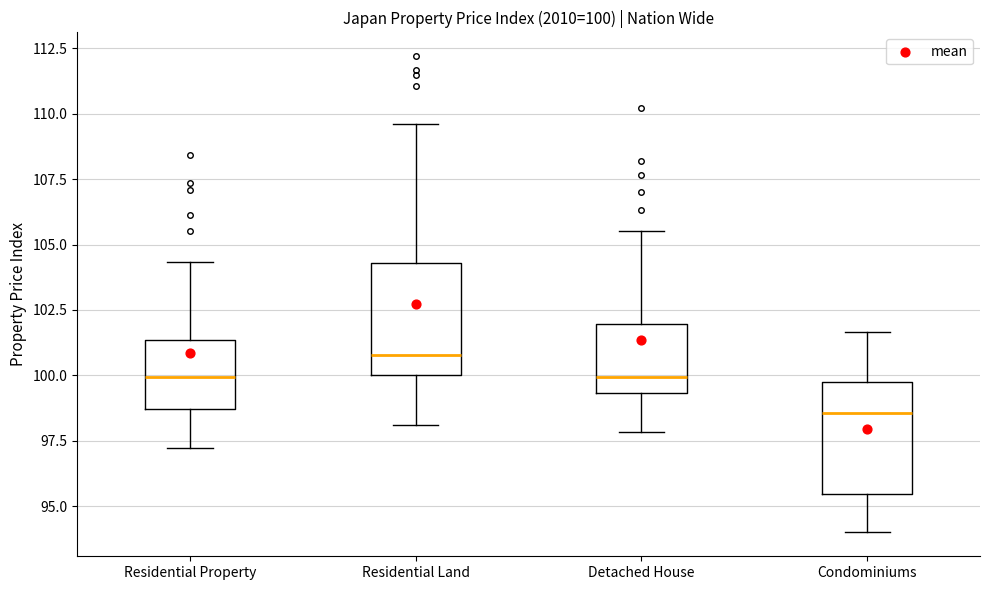

Which box has the lowest median line?

Condominiums